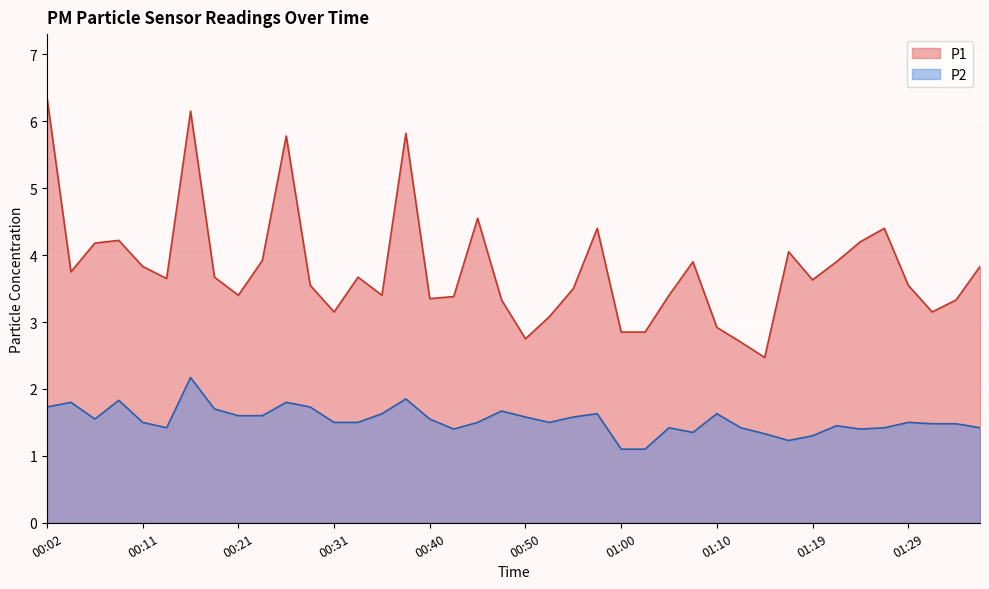

What is the maximum value shown in the chart?

6.3